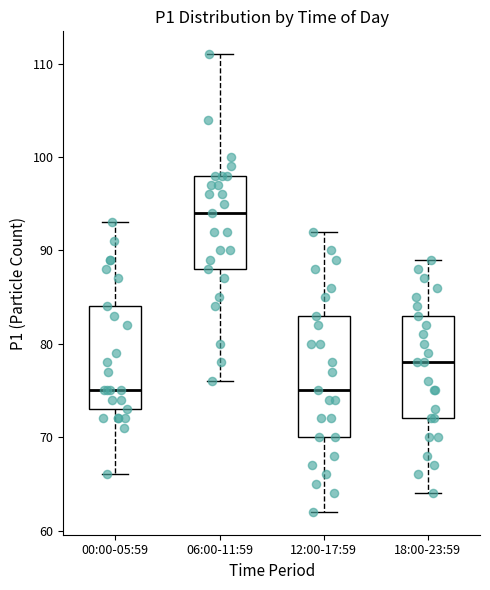

Where is the upper edge of the box for 00:00-05:59 on the y-axis? The values are not printed on the chart, so give them approximately, as read against the axis.

84